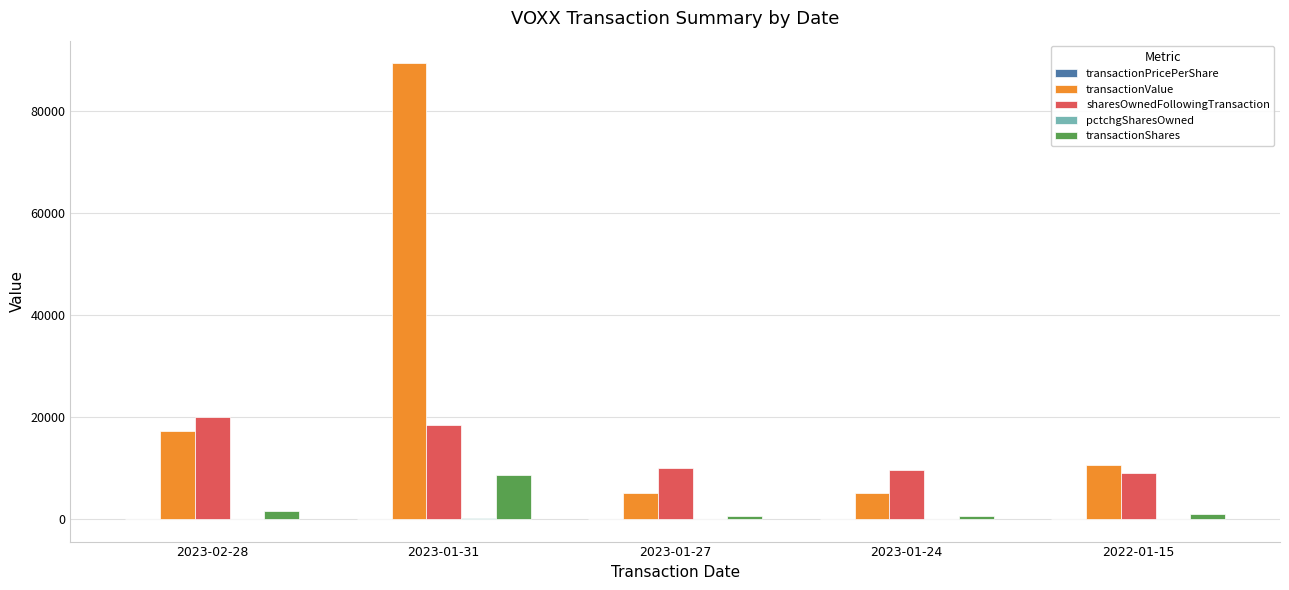

Which series changed the most between 2023-01-31 and 2023-01-24?

transactionValue